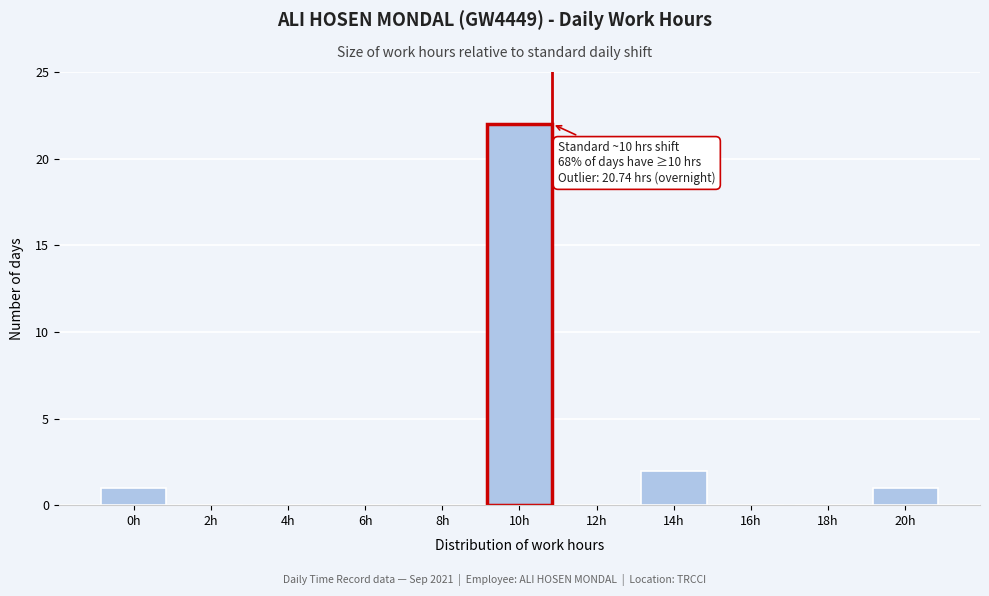

Where is the data nearest to the value 11?

14h